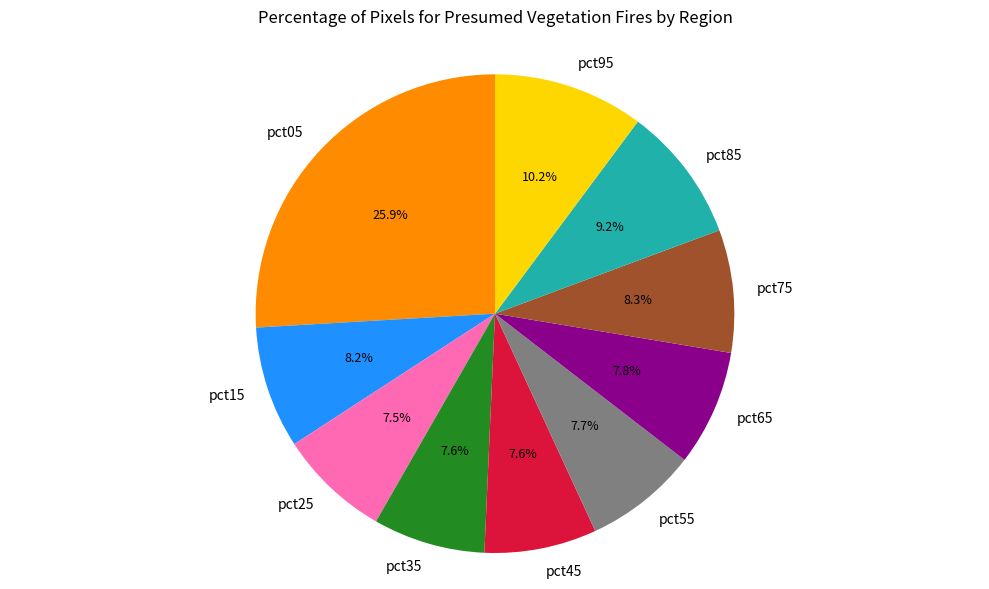

Which category has the biggest portion of the pie?

pct05